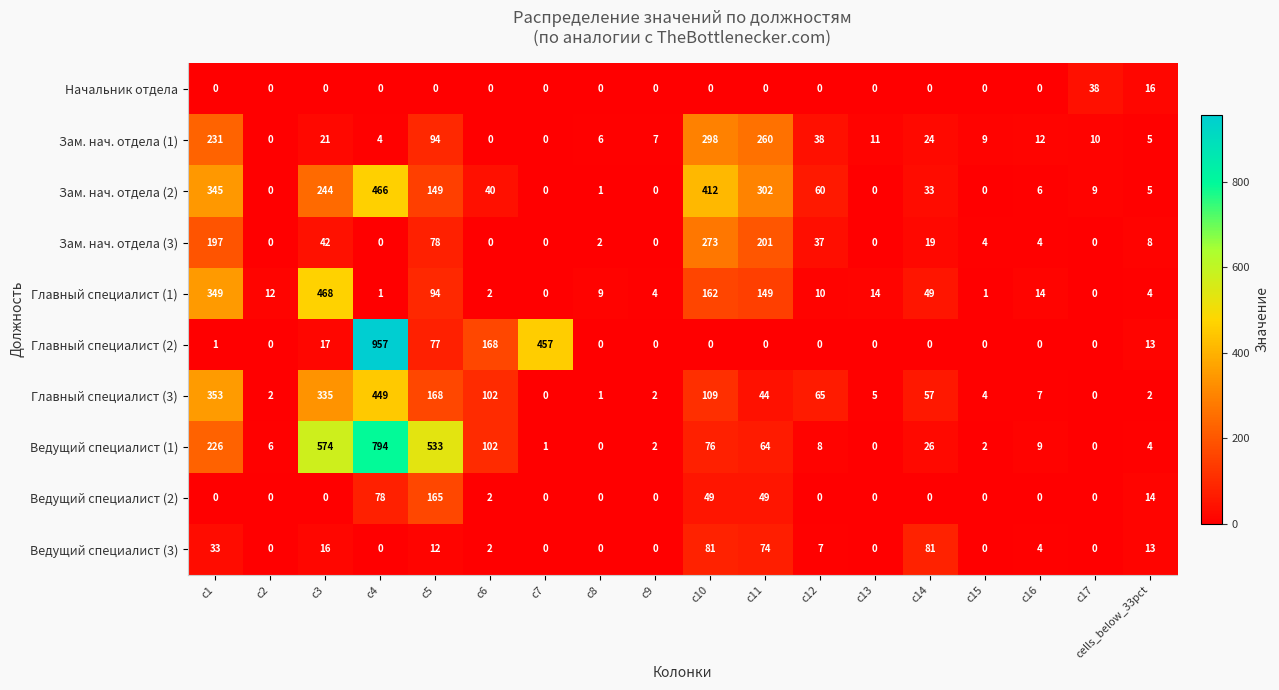

At which label does Зам. нач. отдела (2) first exceed 33?

c1